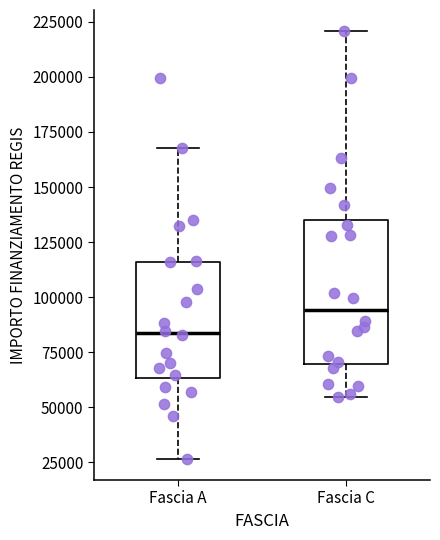

Comparing the boxes themselves (not the whiskers), which one is the tallest?

Fascia C